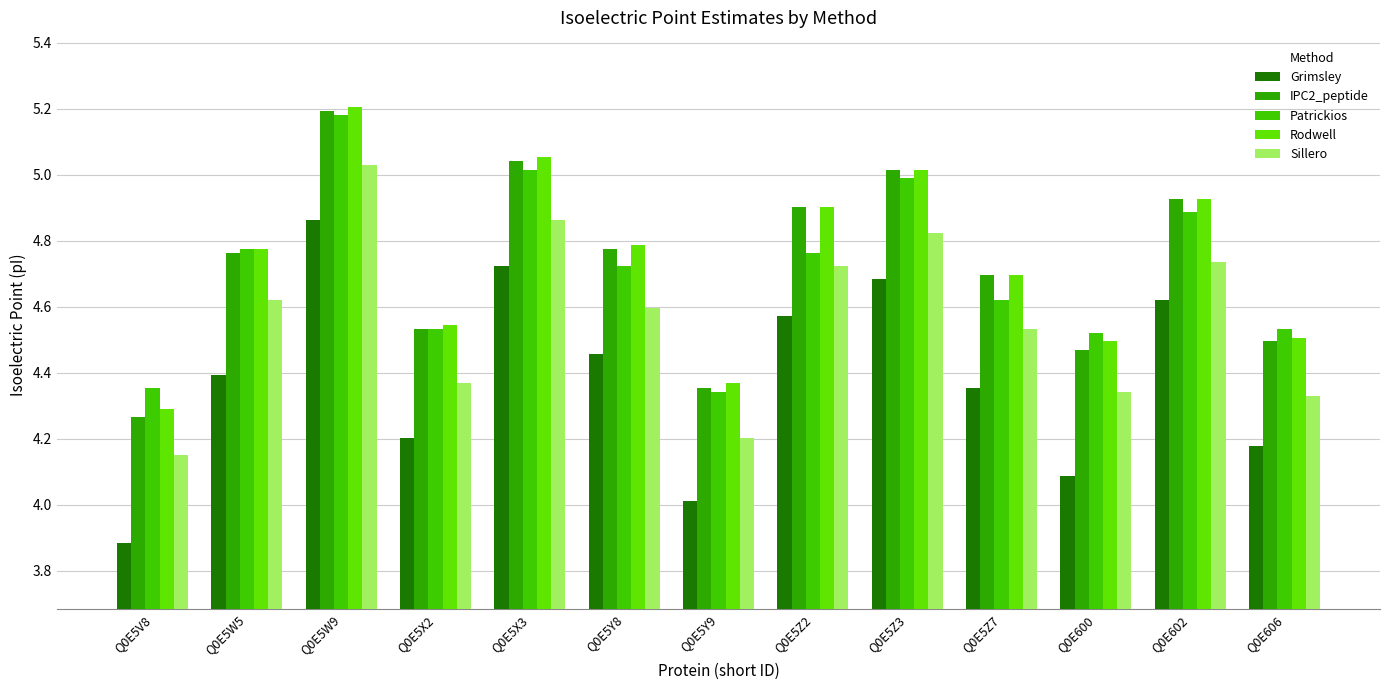

Which series has the largest total across all categories?

Rodwell